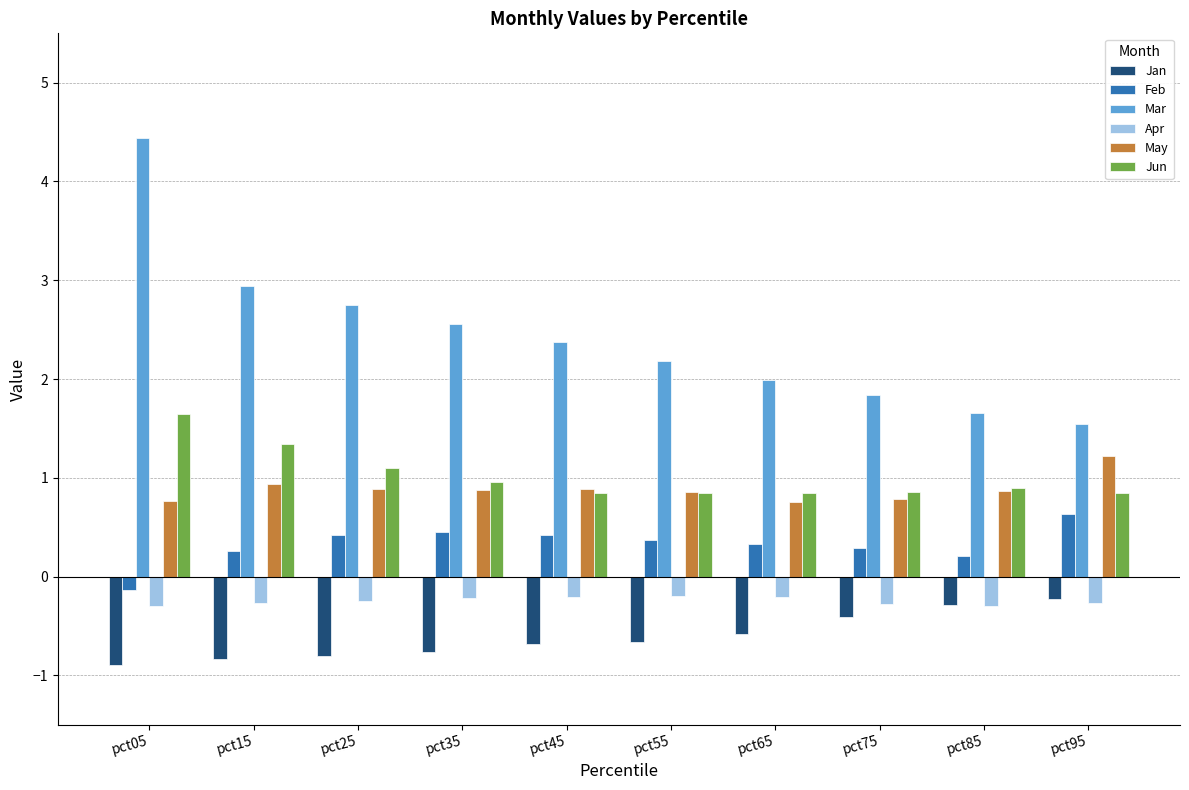

What is the value of the Jan bar at the 4th from the left?

-0.8